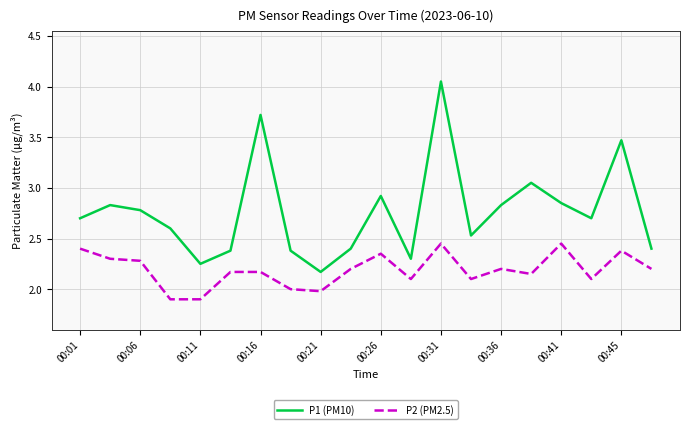

True or false: P1 (PM10) and P2 (PM2.5) intersect in this chart.

False